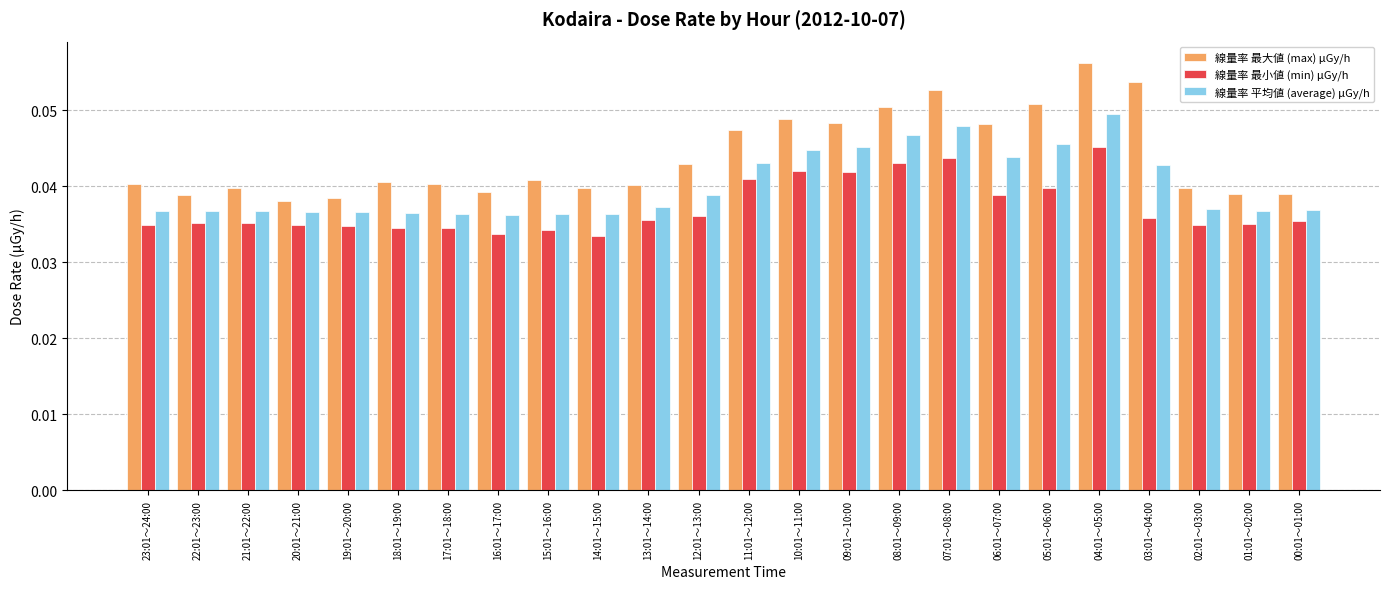

Which category has the highest value across all series?

04:01～05:00